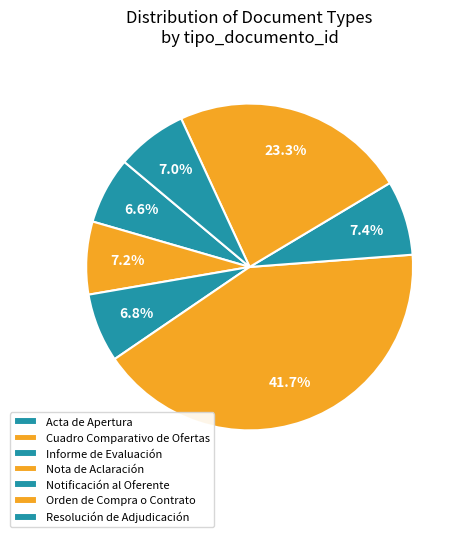

To the nearest percent, what is the difference between the Orden de Compra o Contrato and Informe de Evaluación slice percentages?

16%